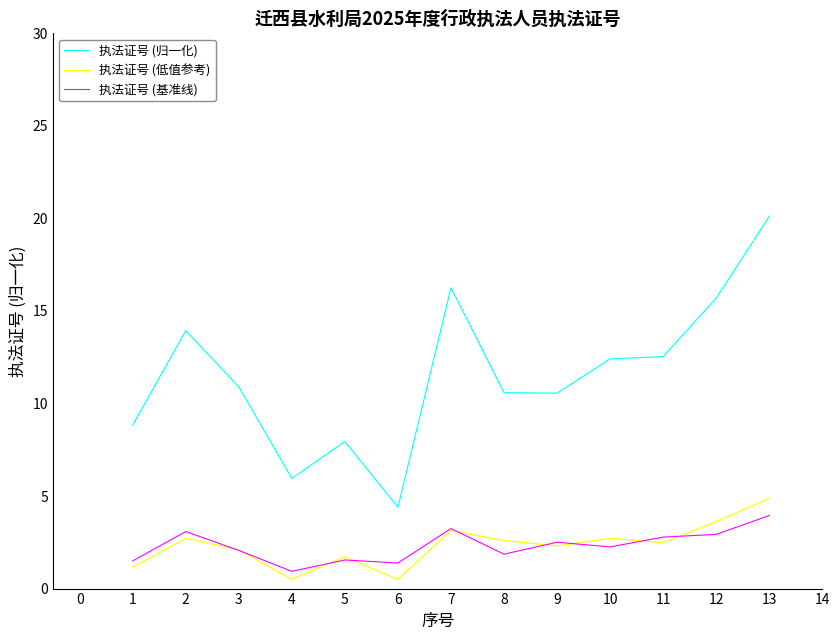

What is the lowest value of the 执法证号 (归一化) series?

4.4